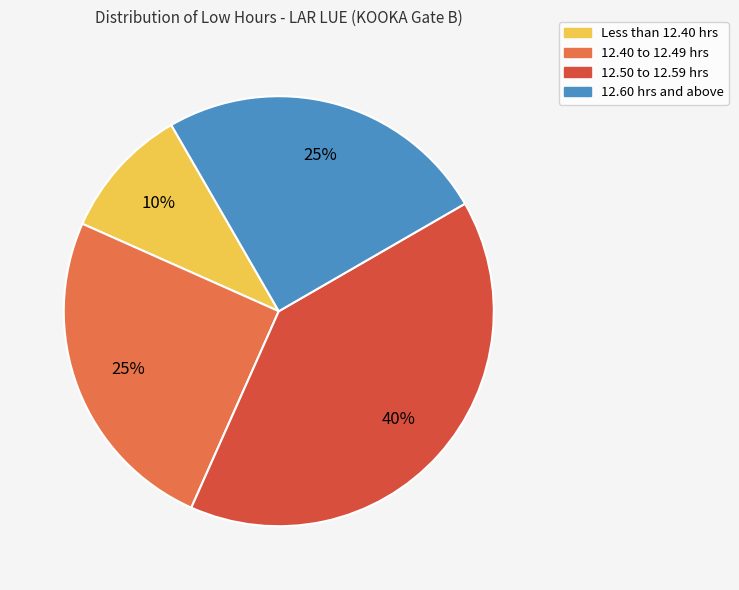

To the nearest percent, what is the difference between the largest and smallest slice percentages?

30%